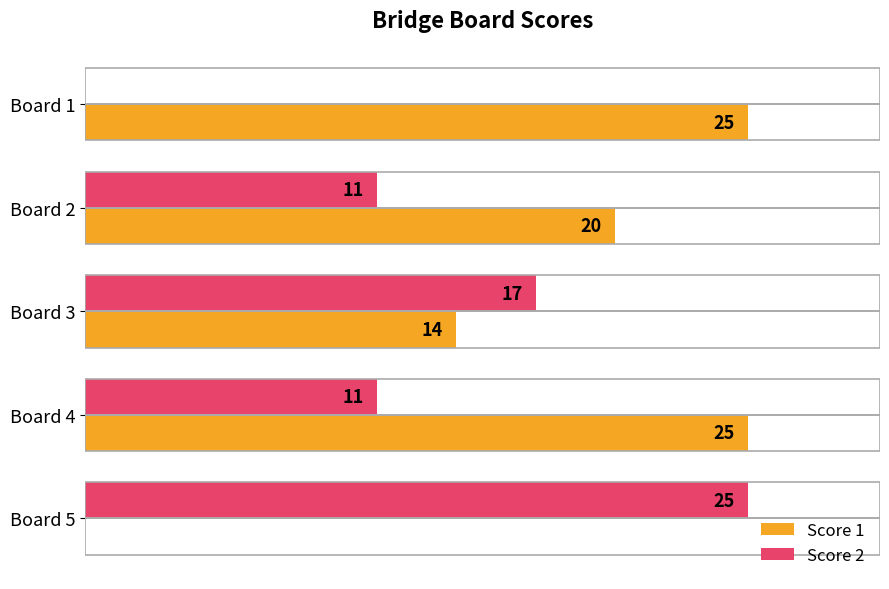

Between Board 3 and Board 4, which series saw the biggest shift?

Score 1